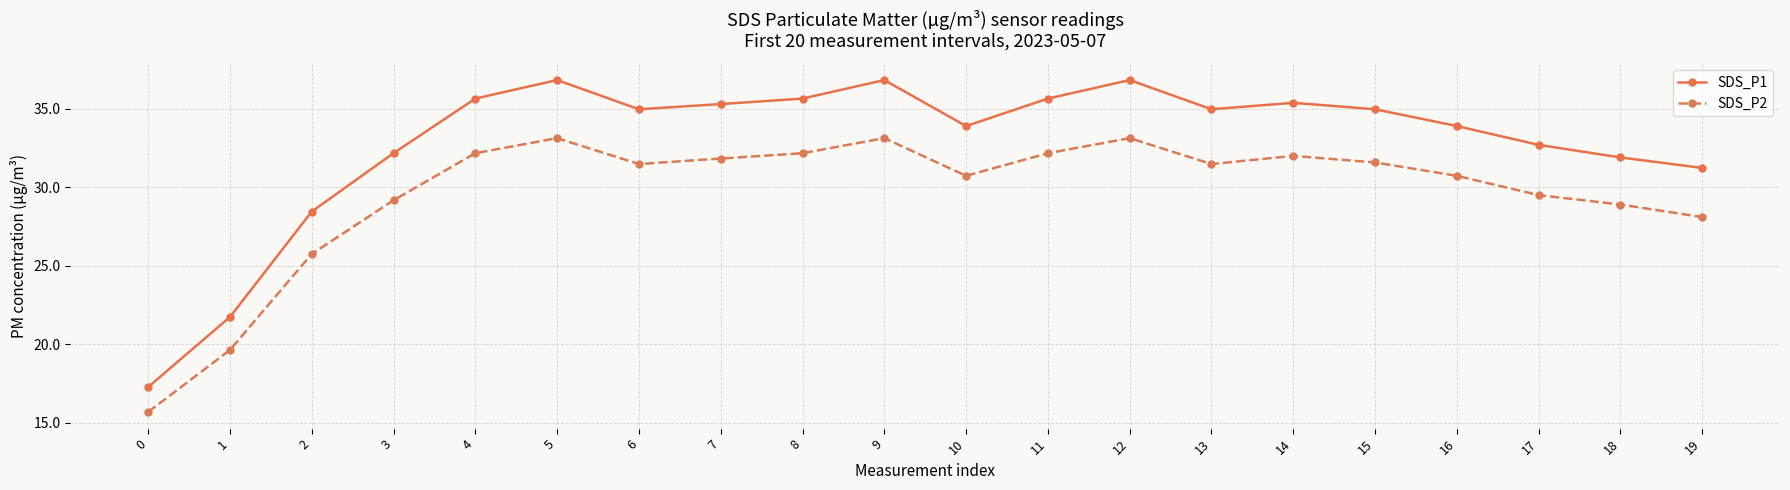

List the series in order of their peak value, lowest first.

SDS_P2, SDS_P1